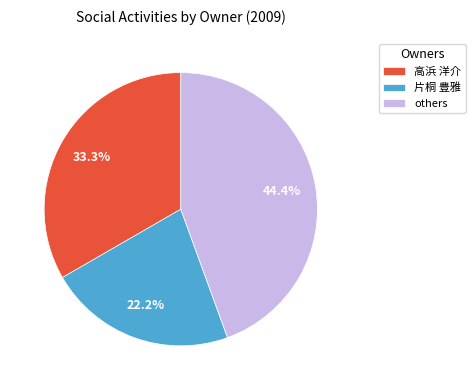

Count the number of slices in the pie.

3